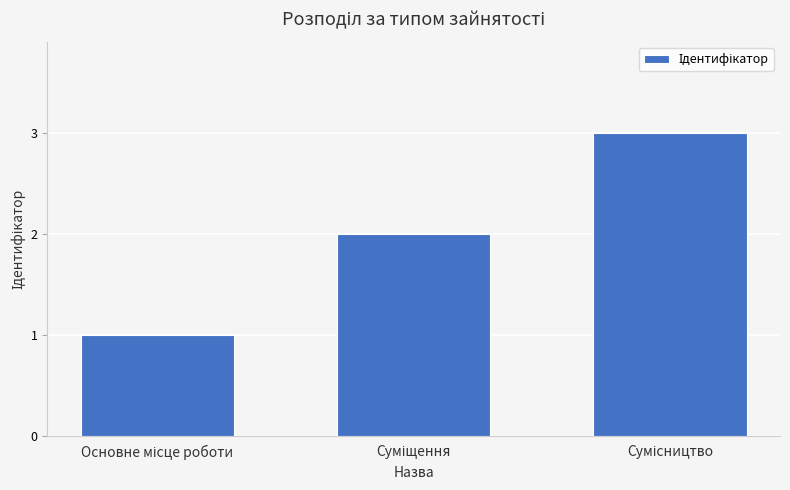

What is the sum of all values?

6